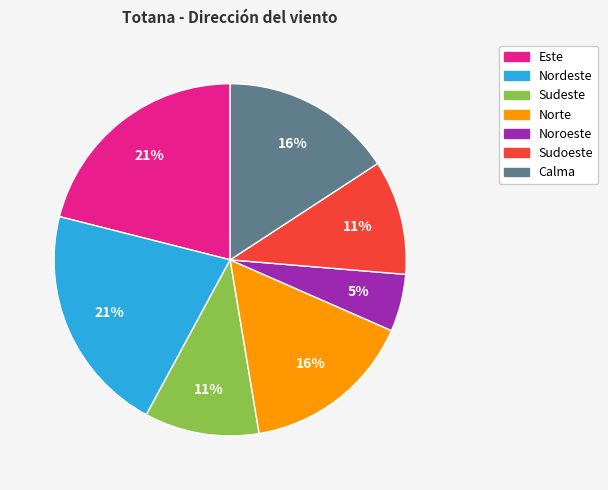

To the nearest percent, what is the difference between the largest and smallest slice percentages?

16%